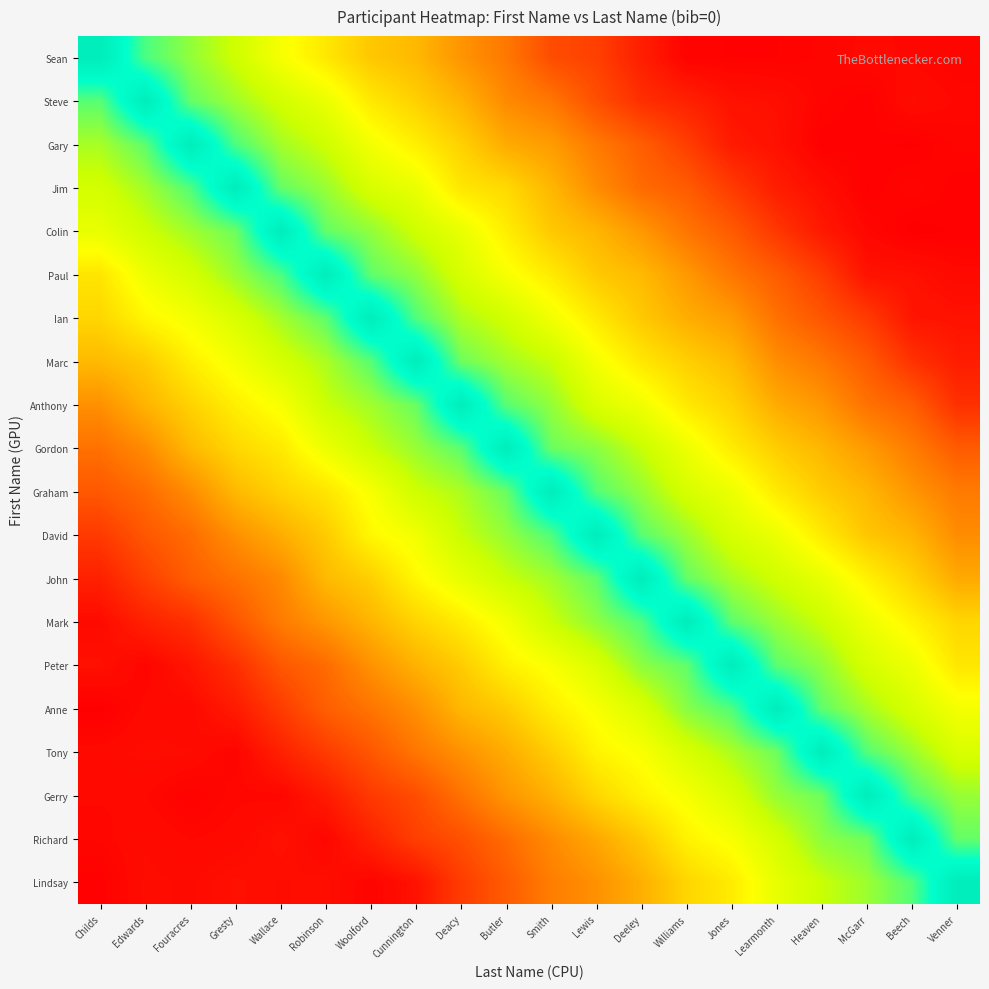

What is the difference between the highest and lowest values at Childs?

12.0